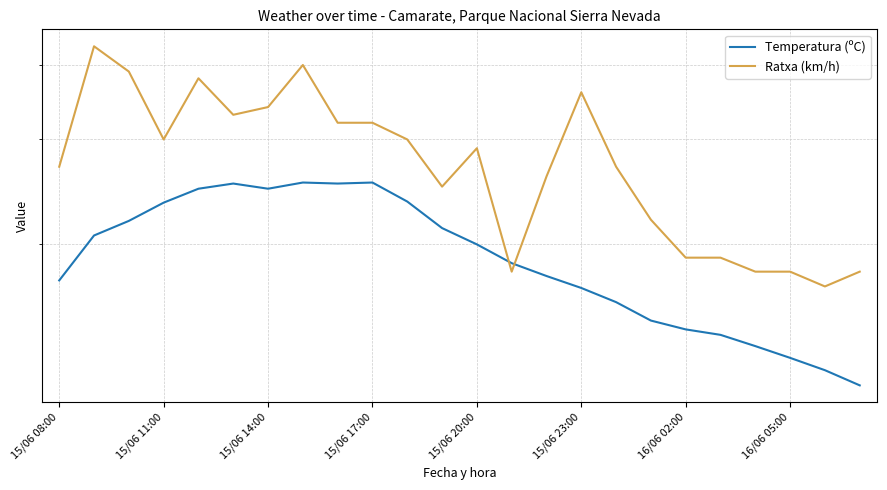

What is the difference between the second highest and minimum values in the Temperatura (ºC) series?

13.8